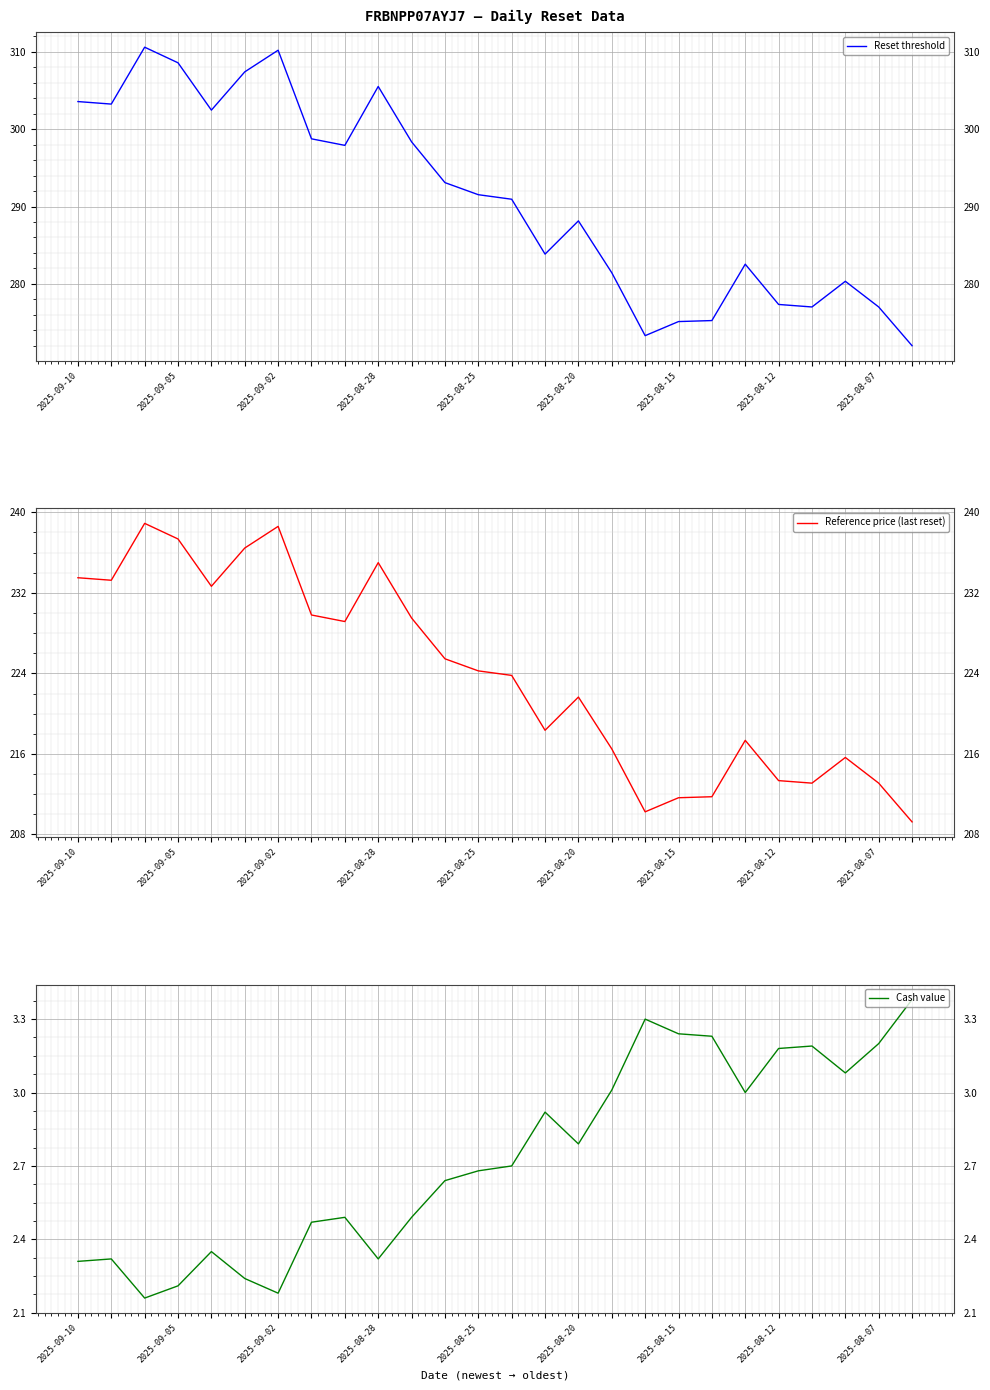

What is the lowest value of the Reset threshold series?

272.0